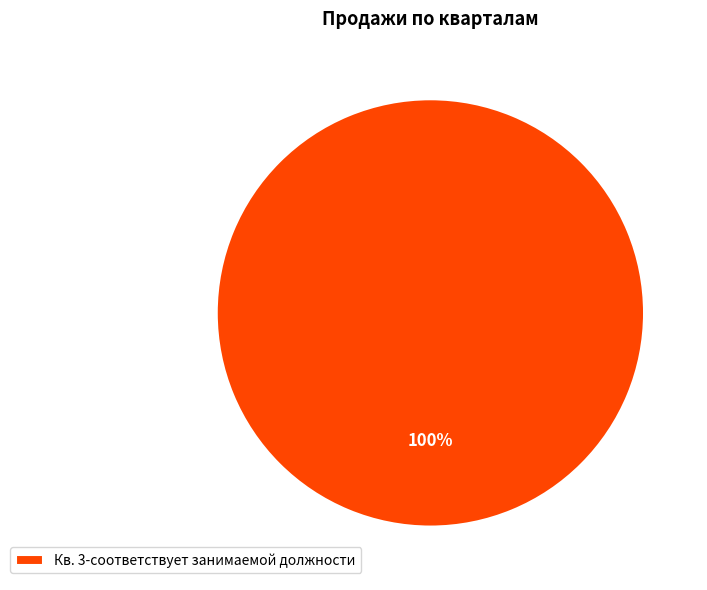

To the nearest percent, what portion does Кв. 3-соответствует занимаемой должности represent?

100%